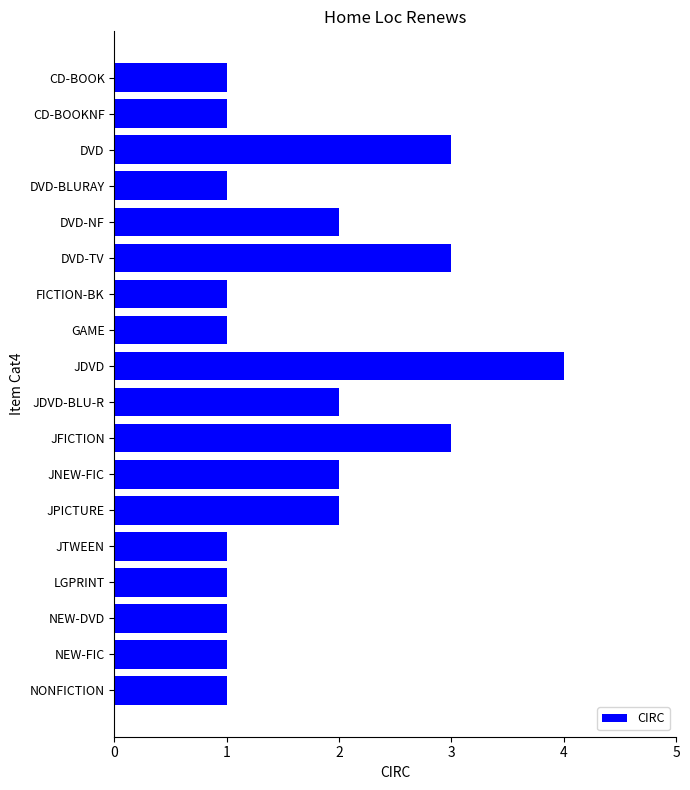

What is the value of the 5th bar from the top?

2